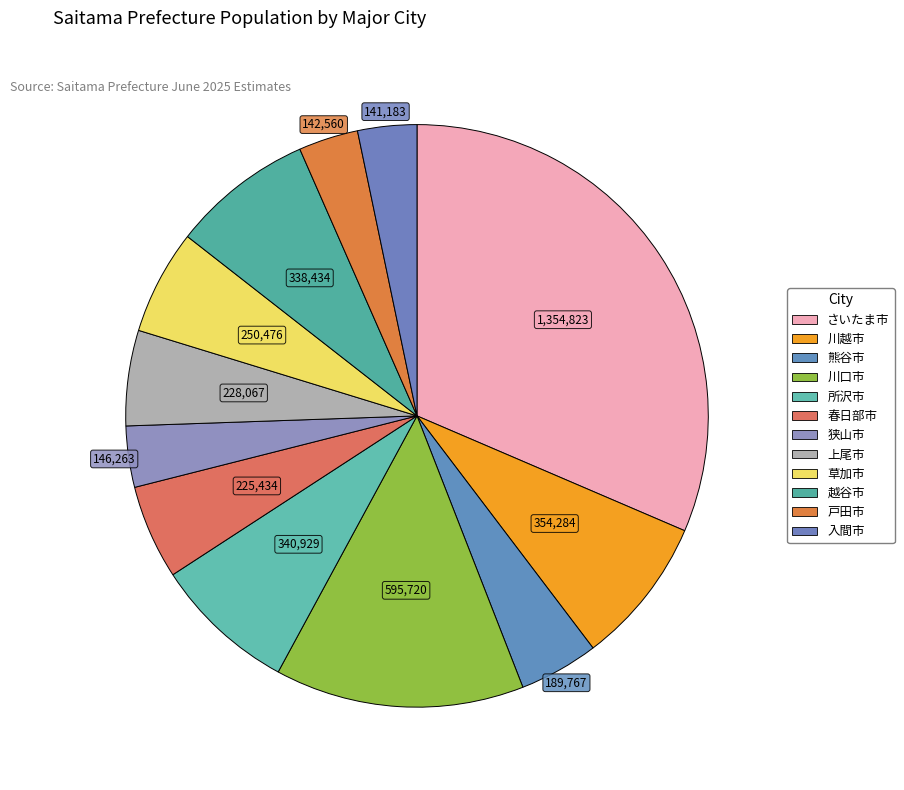

How many segments does this pie chart have?

12